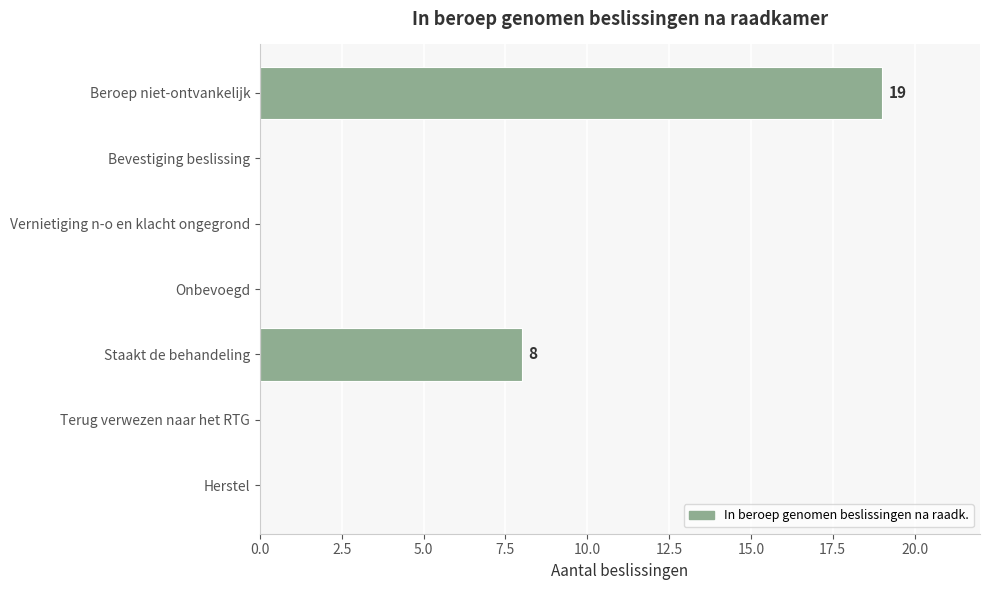

At which label is the value closest to 9?

Staakt de behandeling